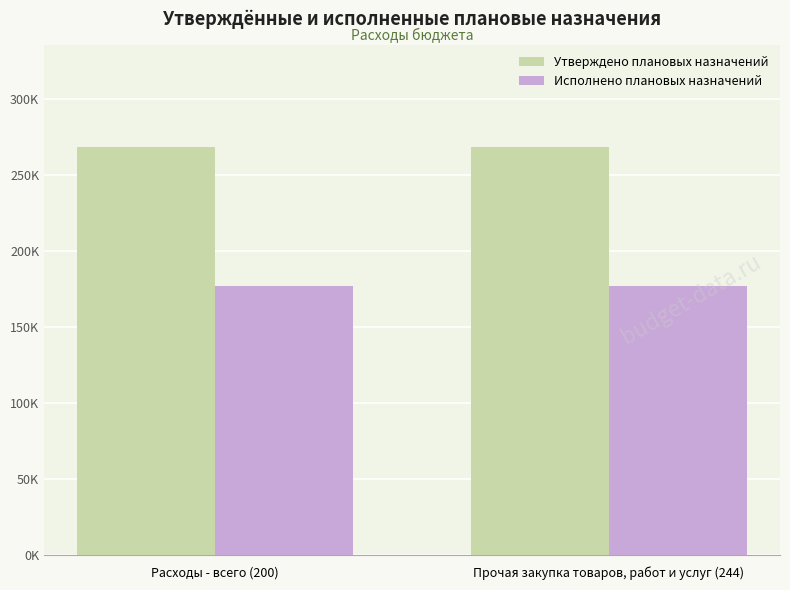

List the series in order of their peak value, lowest first.

Исполнено плановых назначений, Утверждено плановых назначений